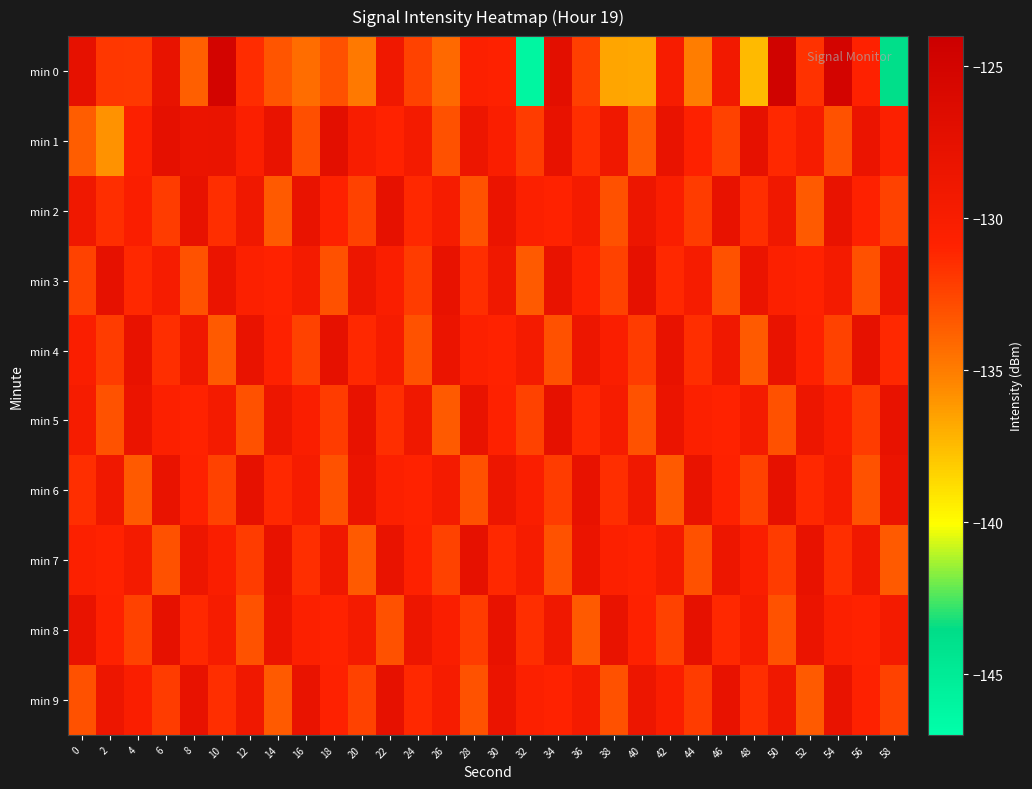

What is the total value across all series at 38?

-1314.0